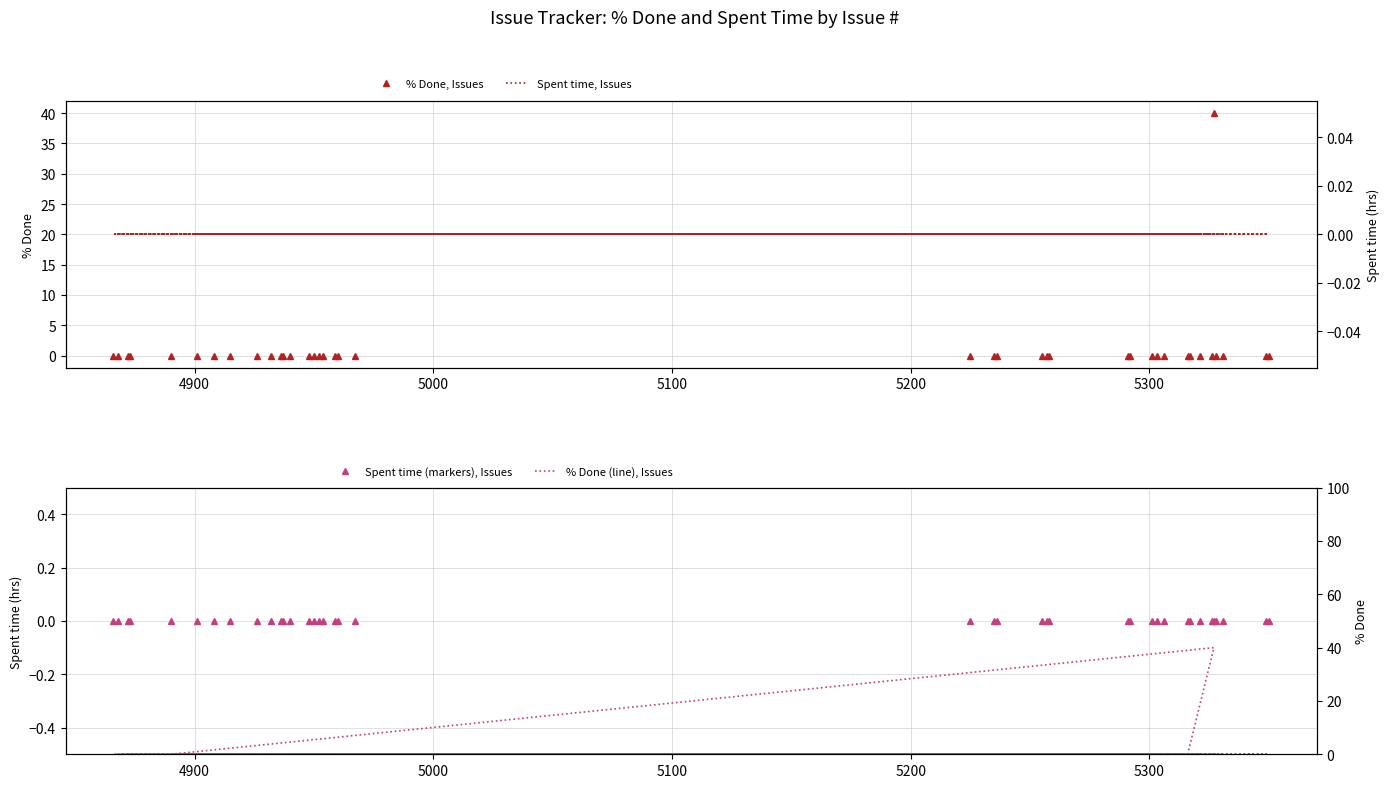

Which series has the largest total across all categories?

% Done, Issues